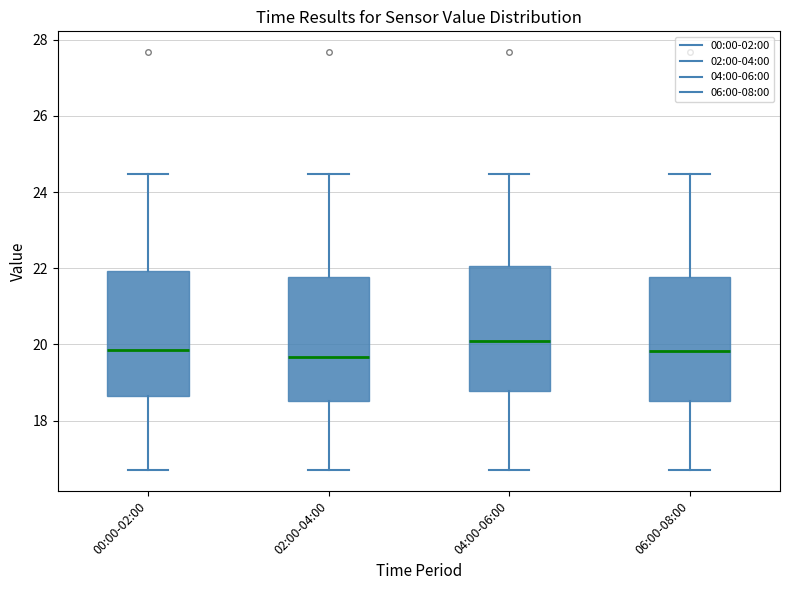

Reading left to right, read every box against the y-axis: the position of its median line, the range the box covers, and the ends of its whiskers. The values are not printed on the chart, so give them approximately, as read against the axis.

00:00-02:00: median 19.8, box 18.6 to 22.0, whiskers 16.8 to 24.4
02:00-04:00: median 19.6, box 18.6 to 21.8, whiskers 16.8 to 24.4
04:00-06:00: median 20.0, box 18.8 to 22.0, whiskers 16.8 to 24.4
06:00-08:00: median 19.8, box 18.6 to 21.8, whiskers 16.8 to 24.4